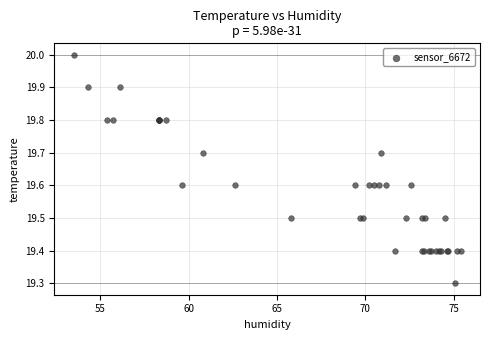

What Y value in the scatter plot is closest to 19?

19.3